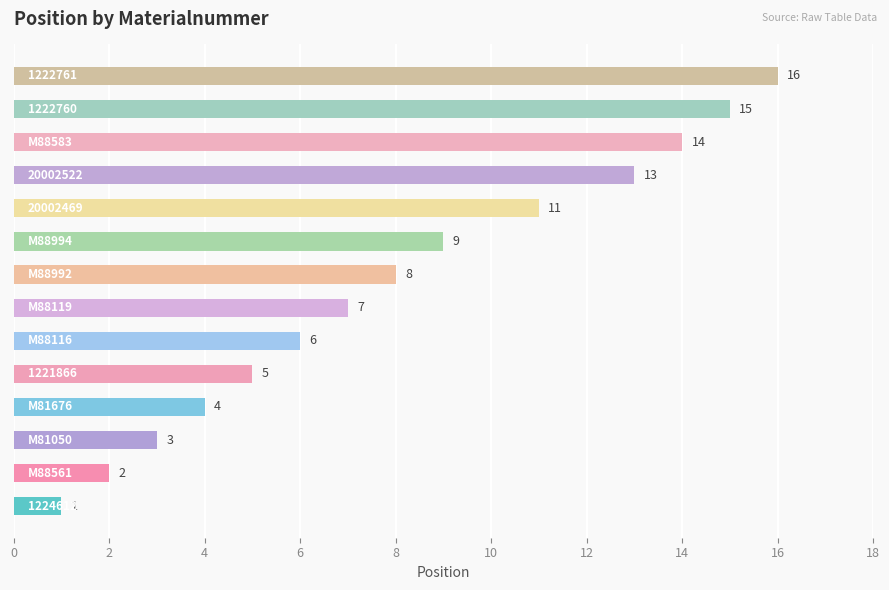

What is the average value?

8